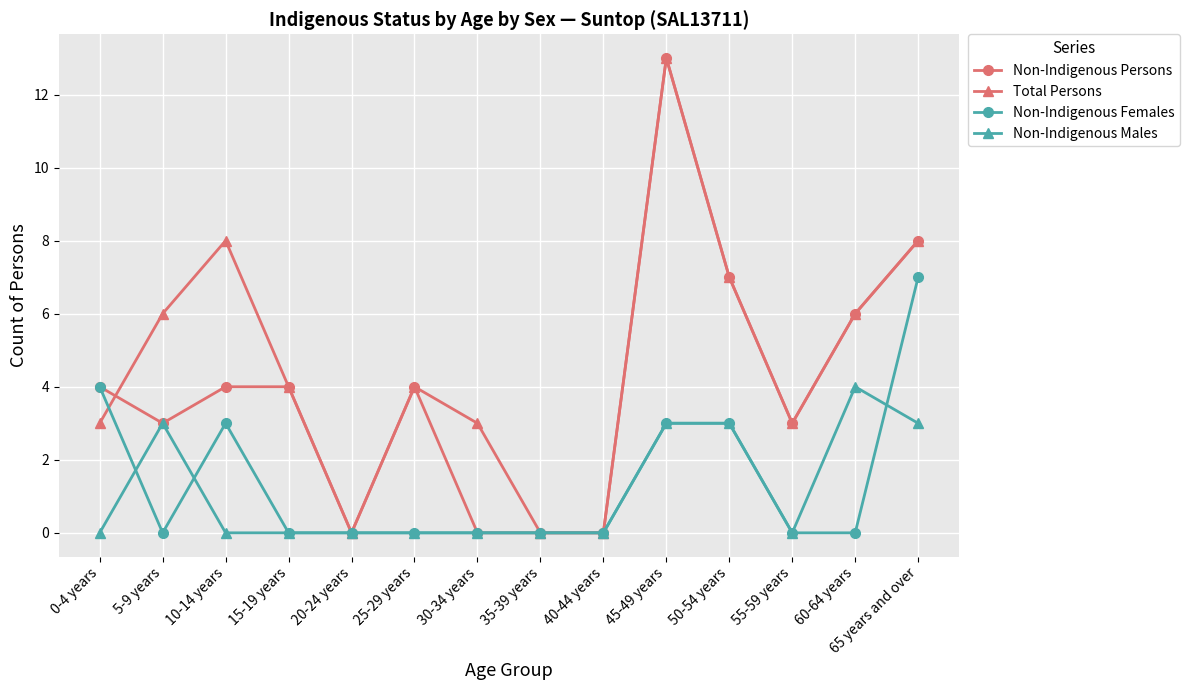

Does the chart display data point markers on the line(s)?

Yes